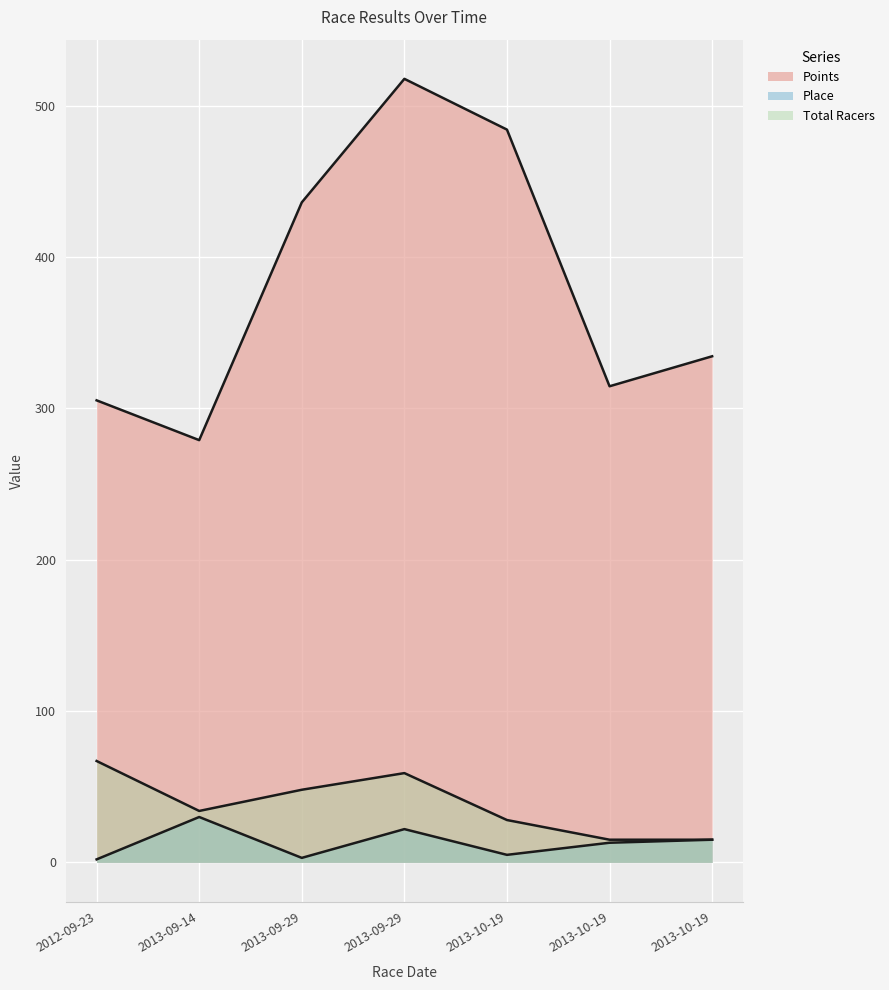

The value of Points at 2013-10-19 is 484.1. True or false?

True